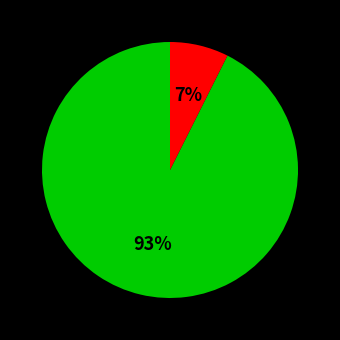

Is there a majority slice in this chart?

Yes